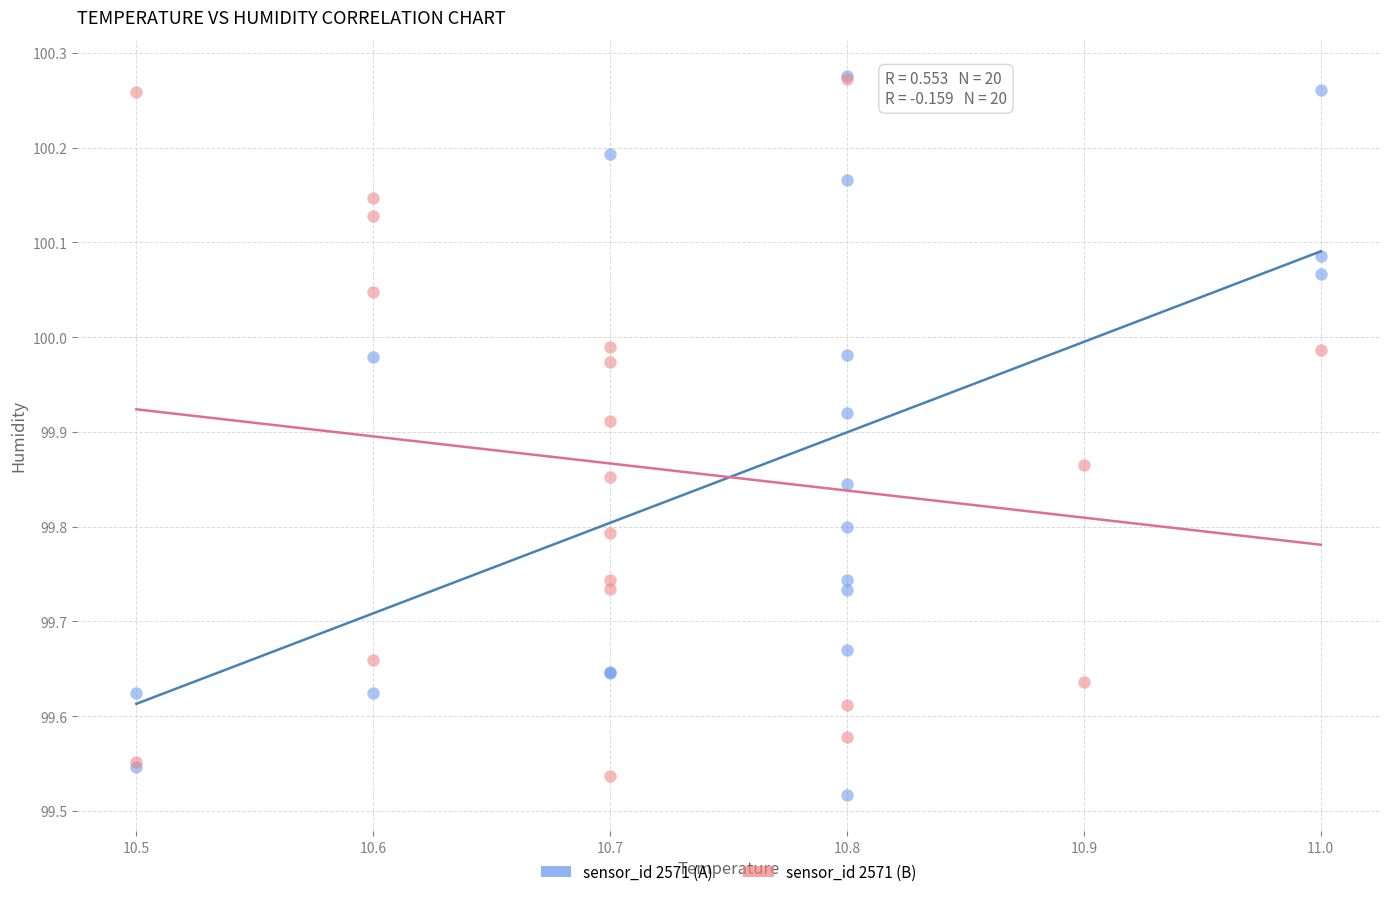

Which series reaches the minimum Y coordinate?

sensor_id 2571 (A)